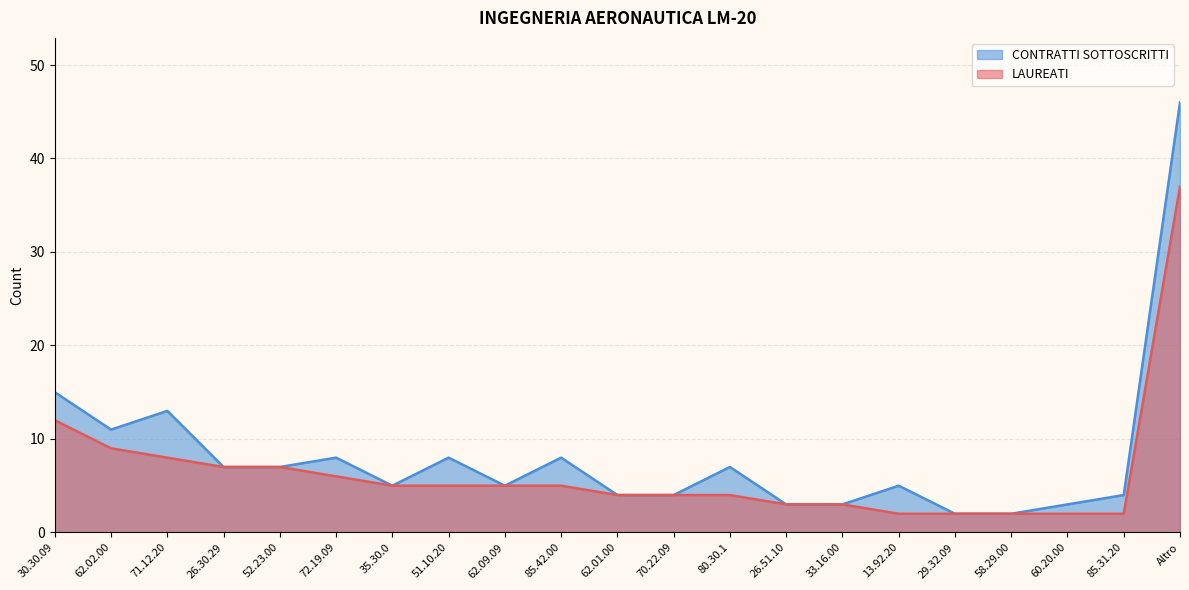

What is the sum of all CONTRATTI SOTTOSCRITTI values?

170